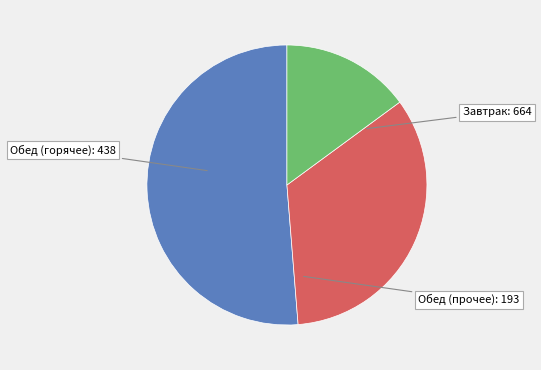

Is there a majority slice in this chart?

Yes